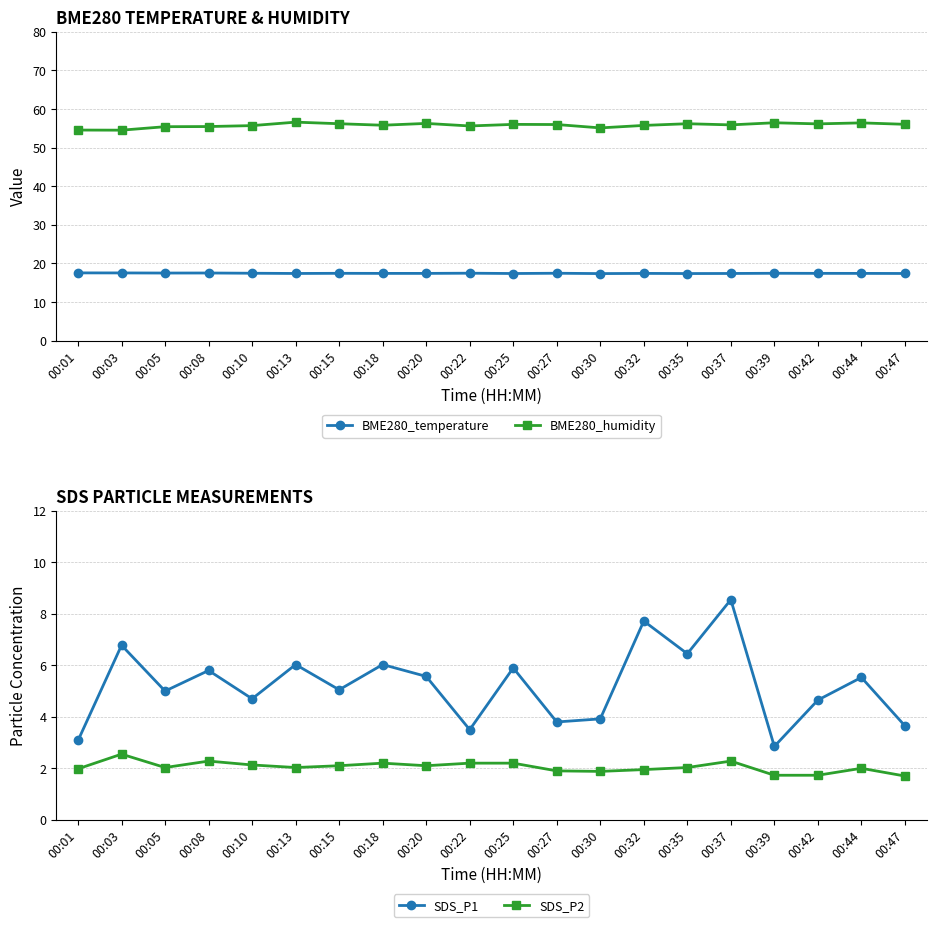

Reading right to left, list all the values displayed in this chart.

BME280_temperature: 17.4	17.4	17.4	17.4	17.4	17.4	17.4	17.4	17.4	17.4	17.5	17.4	17.4	17.4	17.4	17.4	17.5	17.5	17.5	17.5
BME280_humidity: 56.0	56.4	56.1	56.4	55.9	56.2	55.7	55.1	56.0	56.0	55.6	56.2	55.8	56.2	56.6	55.7	55.4	55.4	54.5	54.5
SDS_P1: 3.6	5.5	4.7	2.9	8.6	6.5	7.7	3.9	3.8	5.9	3.5	5.6	6.0	5.0	6.0	4.7	5.8	5.0	6.8	3.1
SDS_P2: 1.7	2.0	1.7	1.7	2.3	2.0	1.9	1.9	1.9	2.2	2.2	2.1	2.2	2.1	2.0	2.1	2.3	2.0	2.5	2.0